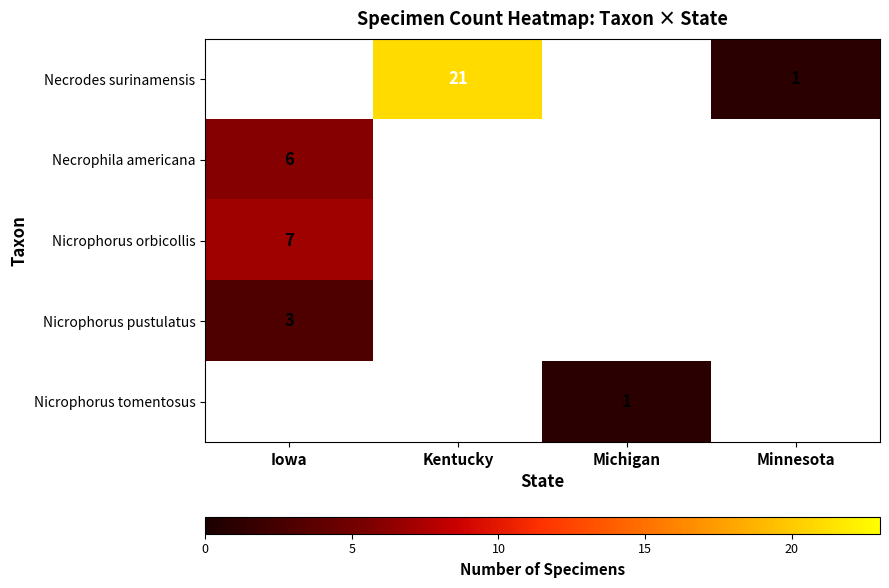

The Nicrophorus tomentosus series shows 1 at Michigan. True or false?

True